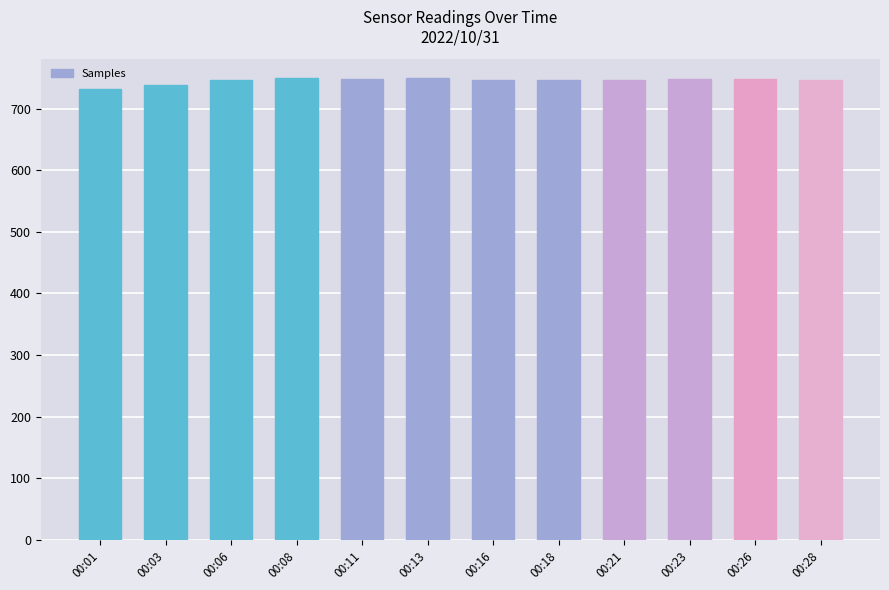

Which has a higher value, 00:01 or 00:08?

00:08